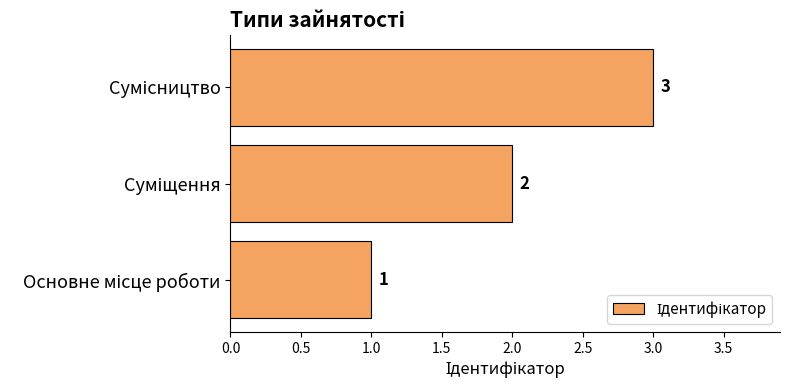

How many values are between 1 and 3?

3